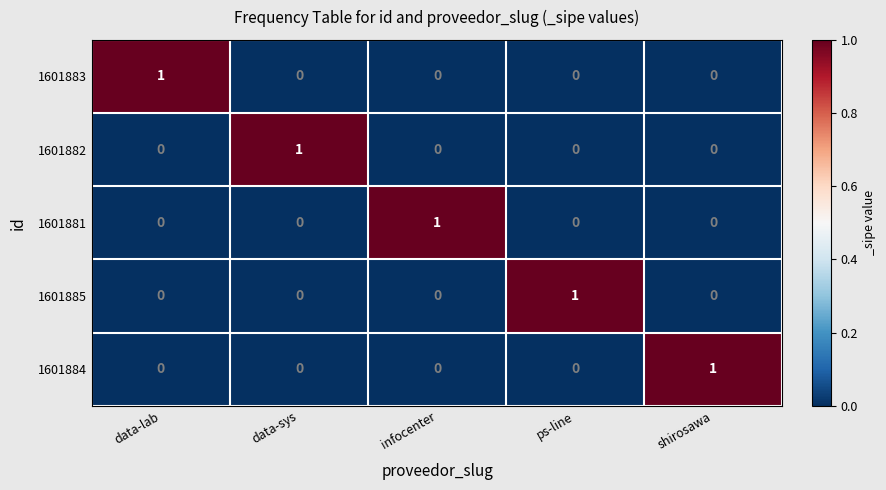

Count the number of categories in the chart.

5